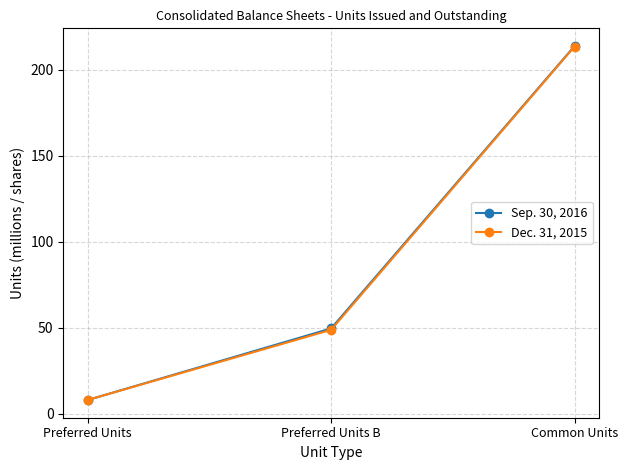

Reading left to right, list all the values displayed in this chart.

Sep. 30, 2016: 8.0	49.6	213.8
Dec. 31, 2015: 8.0	48.8	213.5